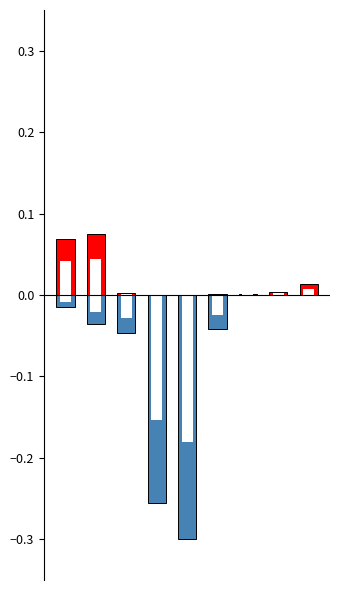

Reading left to right, transcribe all the data shown in this chart.

Presupuesto de entidad nacional: 0=0.1	1=0.1	2=0.0	3=0.0	4=0.0	5=0.0	6=0.0	7=0.0	8=0.0
Sistema General de regalias: 0=-0.0	1=-0.0	2=-0.0	3=-0.3	4=-0.3	5=-0.0	6=0.0	7=0.0	8=0.0